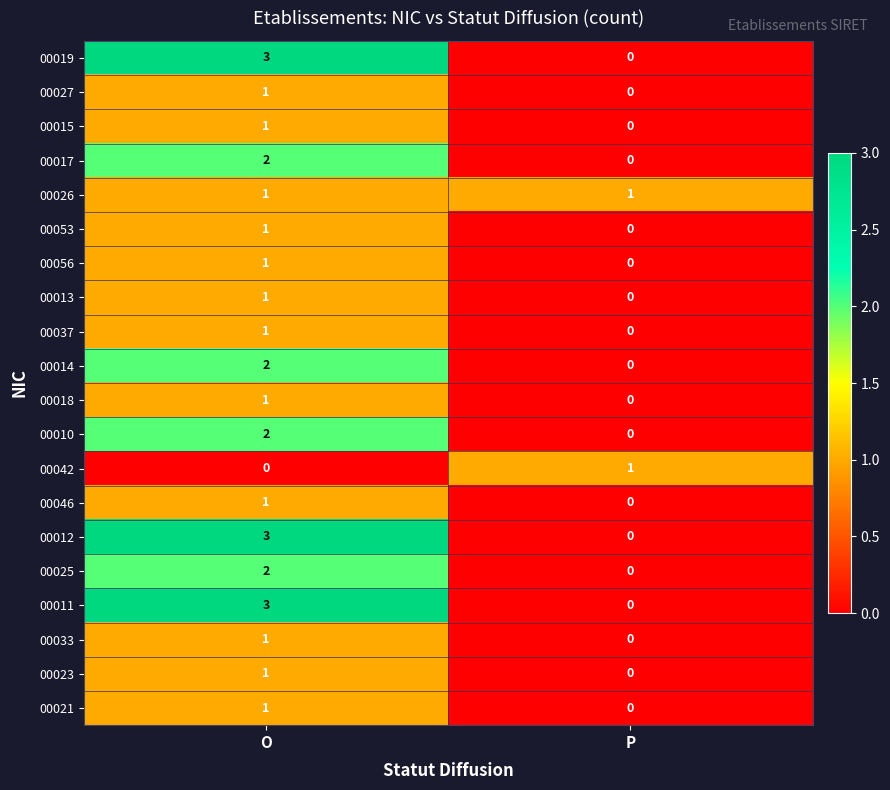

At which category does the chart reach its peak across all series?

O